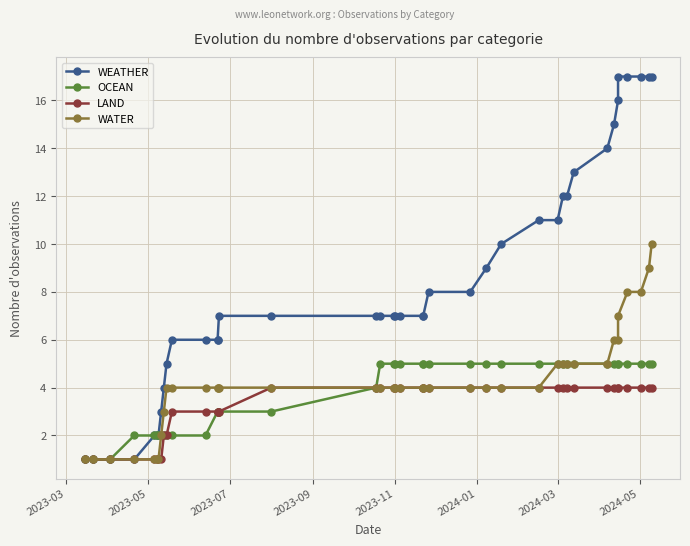

What are all the series names shown in the legend?

WEATHER, OCEAN, LAND, WATER